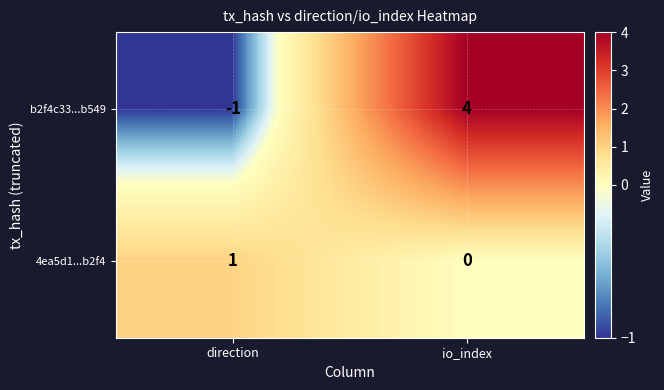

What is the sum of the b2f4c33...b549 values at io_index and direction?

3